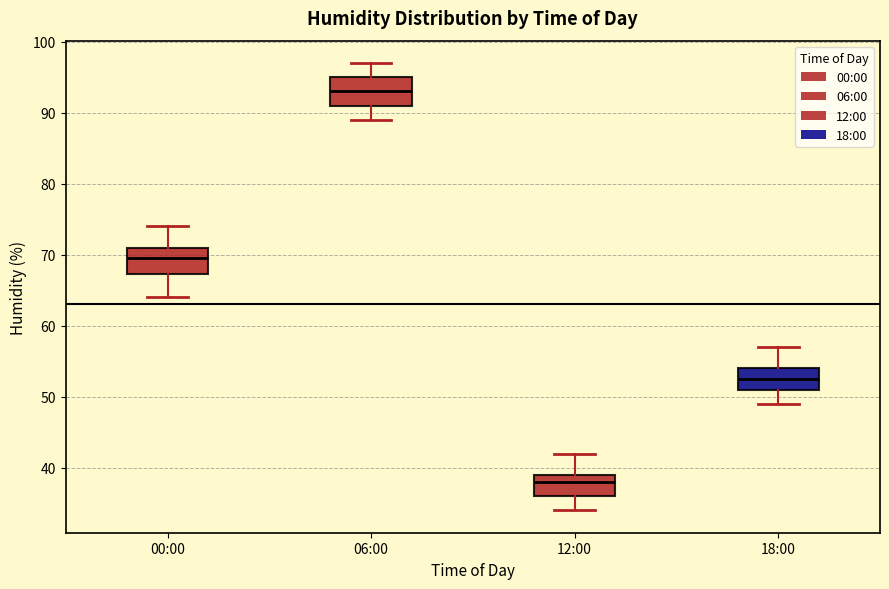

Where does the median line of the box for 18:00 sit on the y-axis? The values are not printed on the chart, so give them approximately, as read against the axis.

53